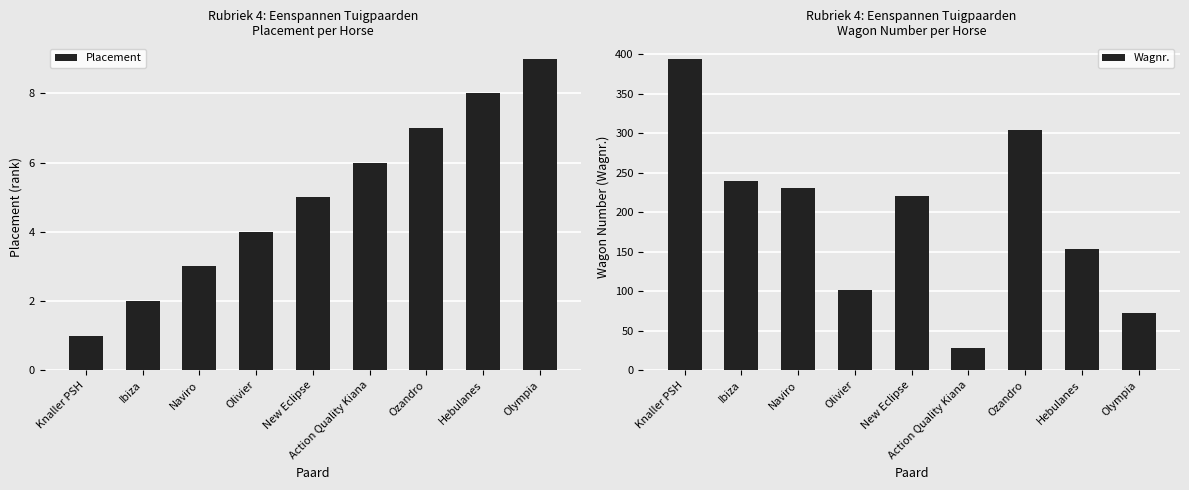

What is the difference between the second highest and second lowest values in the Wagnr. series?

231